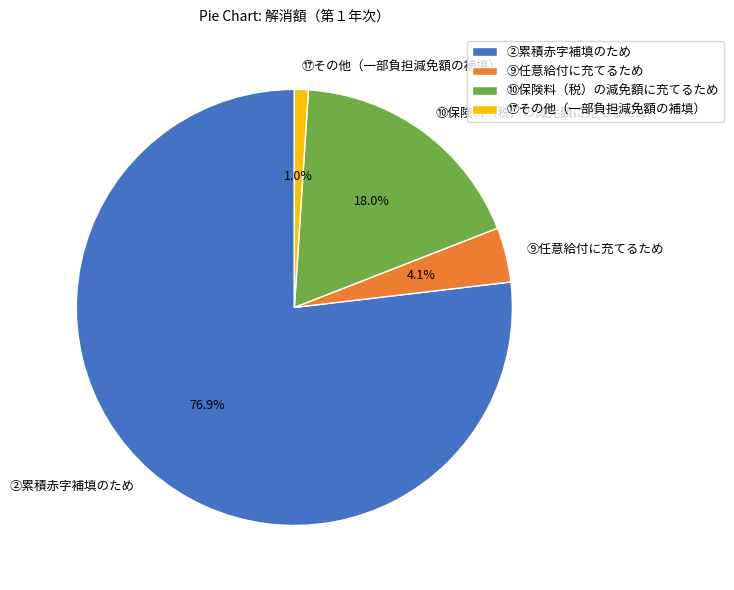

Which has a higher value, ⑩保険料（税）の減免額に充てるため or ②累積赤字補填のため?

②累積赤字補填のため